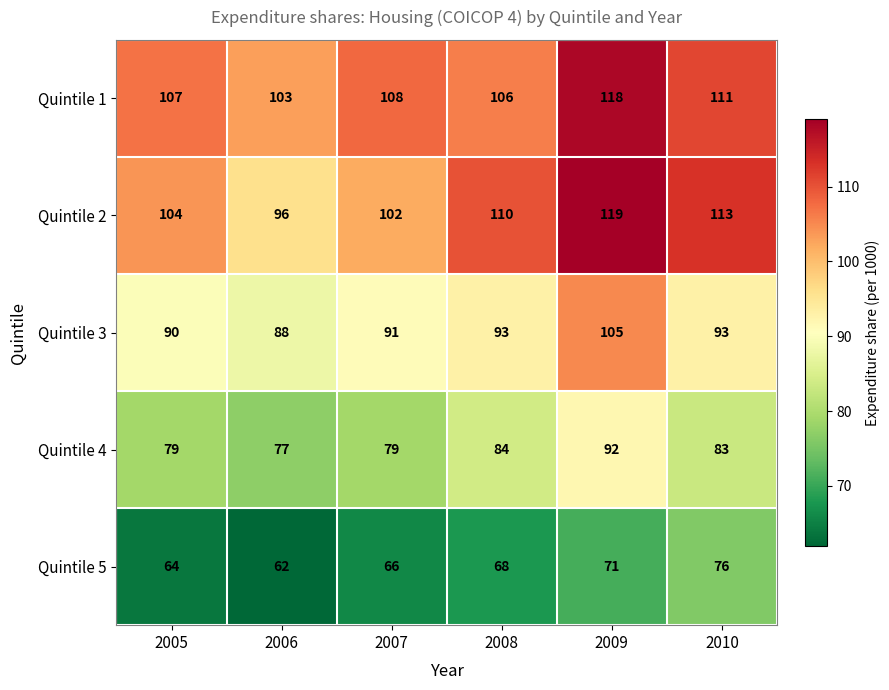

Reading right to left, list all the values displayed in this chart.

Quintile 1: 2010=111	2009=118	2008=106	2007=108	2006=103	2005=107
Quintile 2: 2010=113	2009=119	2008=110	2007=102	2006=96	2005=104
Quintile 3: 2010=93	2009=105	2008=93	2007=91	2006=88	2005=90
Quintile 4: 2010=83	2009=92	2008=84	2007=79	2006=77	2005=79
Quintile 5: 2010=76	2009=71	2008=68	2007=66	2006=62	2005=64